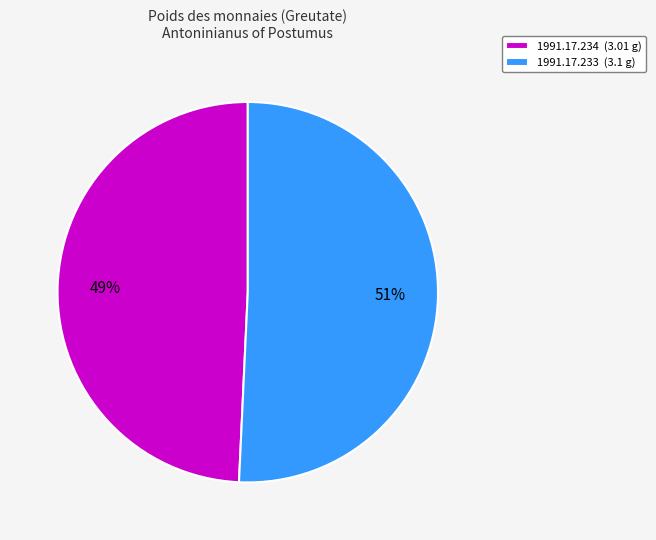

To the nearest percent, what percentage of the pie is 1991.17.234?

49%